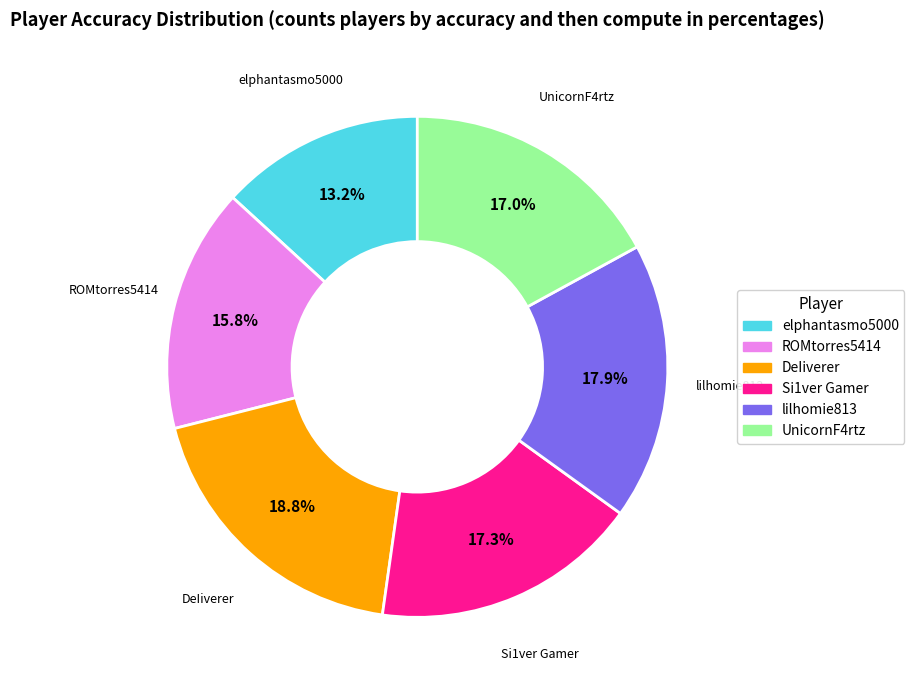

Is it true that UnicornF4rtz is 17% of the pie?

True